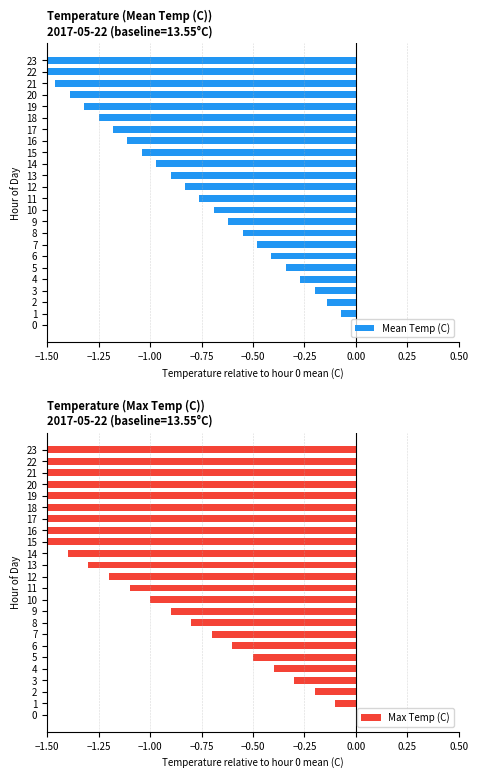

Which series changed the most between 14 and 16?

Max Temp (C)